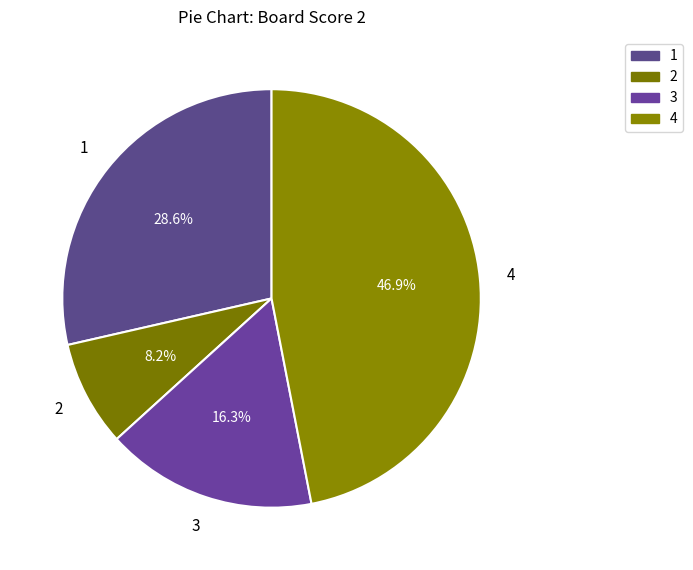

How many slices are in this pie chart?

4